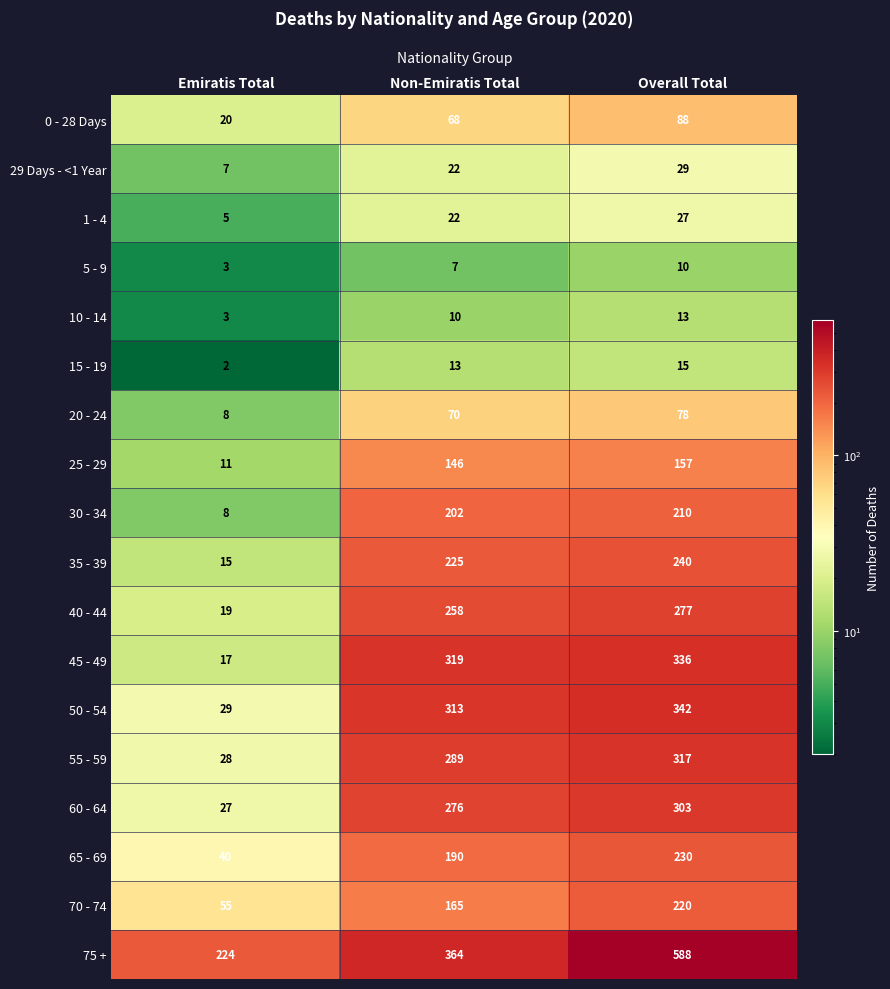

Which series has the widest spread of values?

75 +